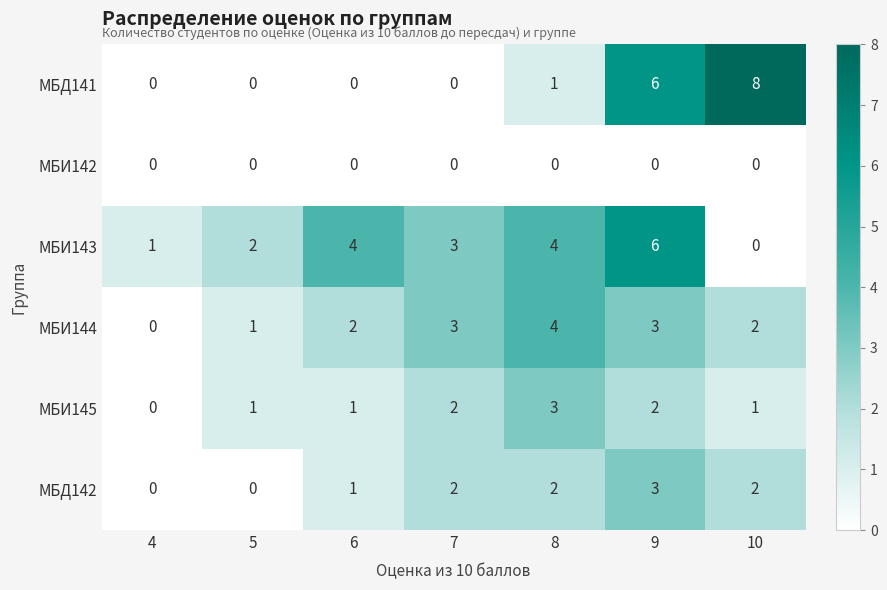

Where is МБИ143 nearest to the value 3?

7